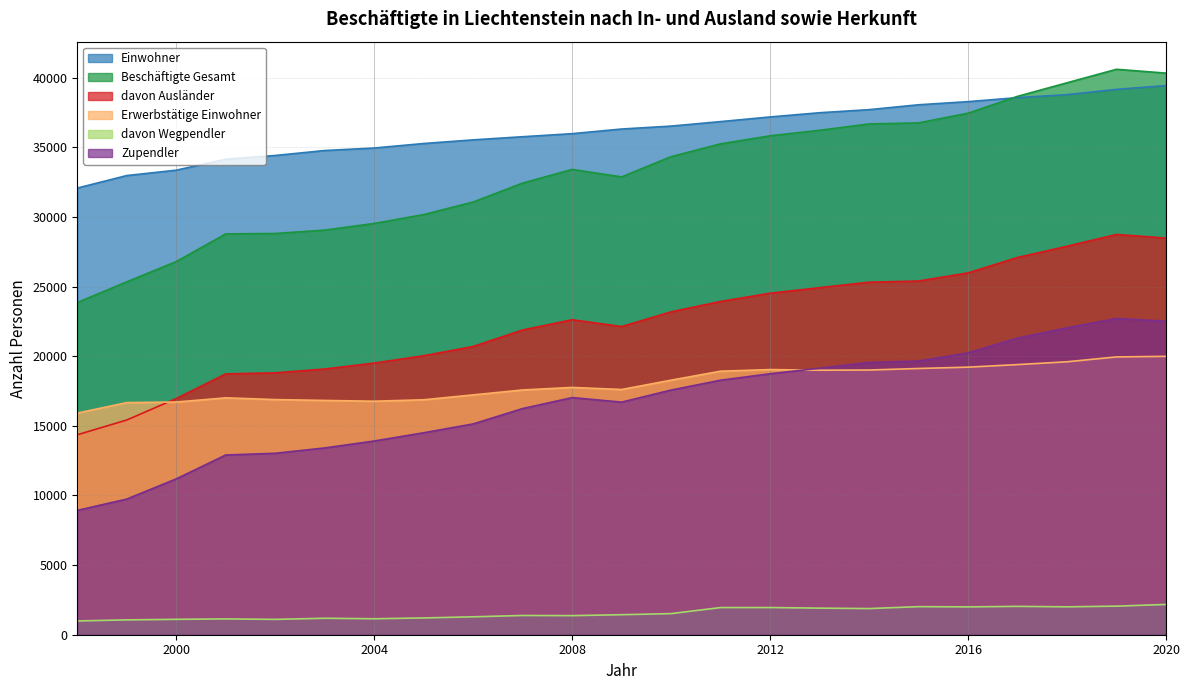

What is the value of the Erwerbstätige Einwohner point at the 20th from the left?

19398